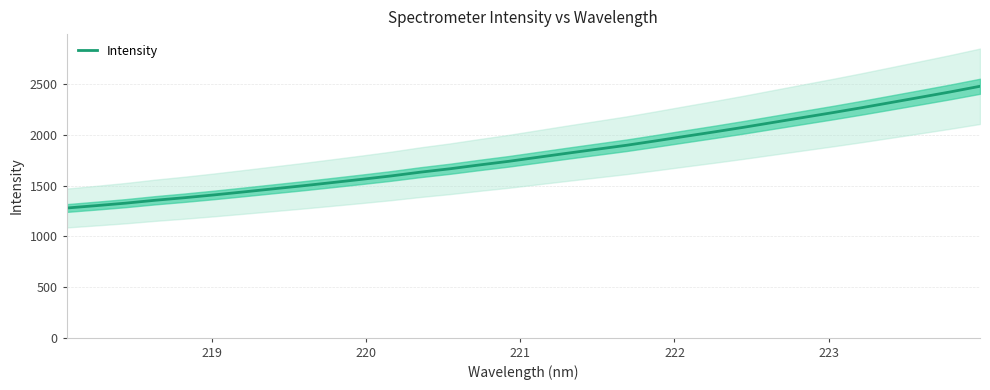

What is the highest value of the Intensity series?

2478.5